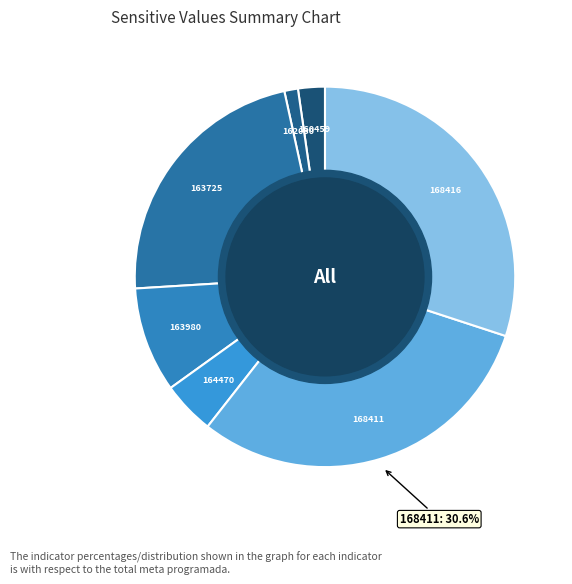

Count the number of slices in the pie.

7